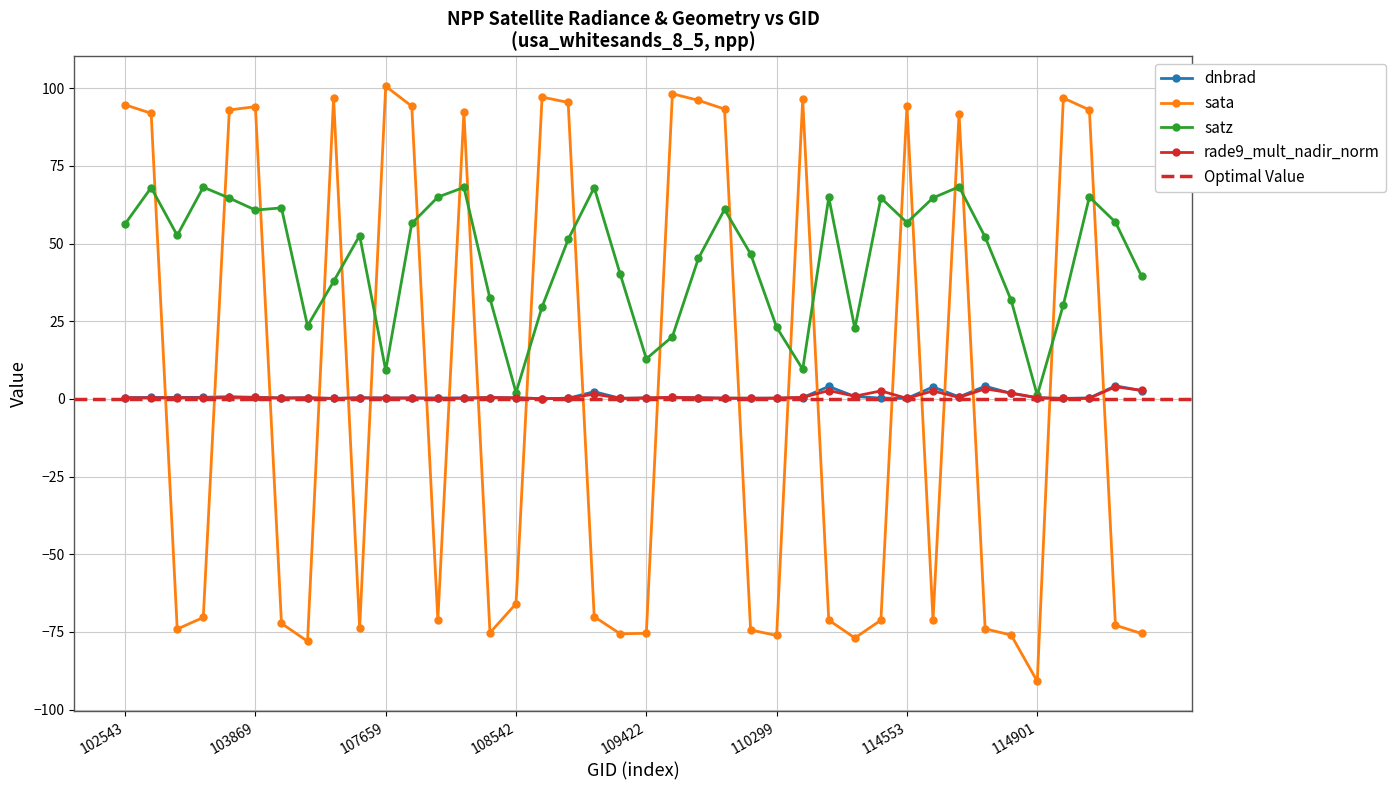

Is the value of sata at 103869 greater than the value of satz at 110299?

Yes